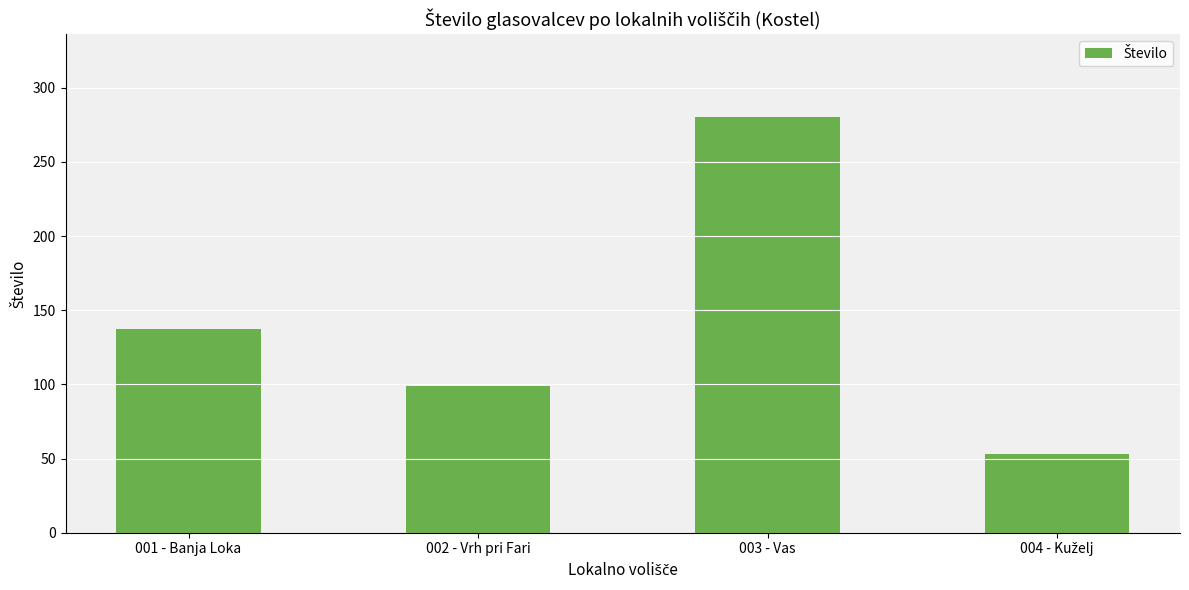

What is the greatest value displayed?

280